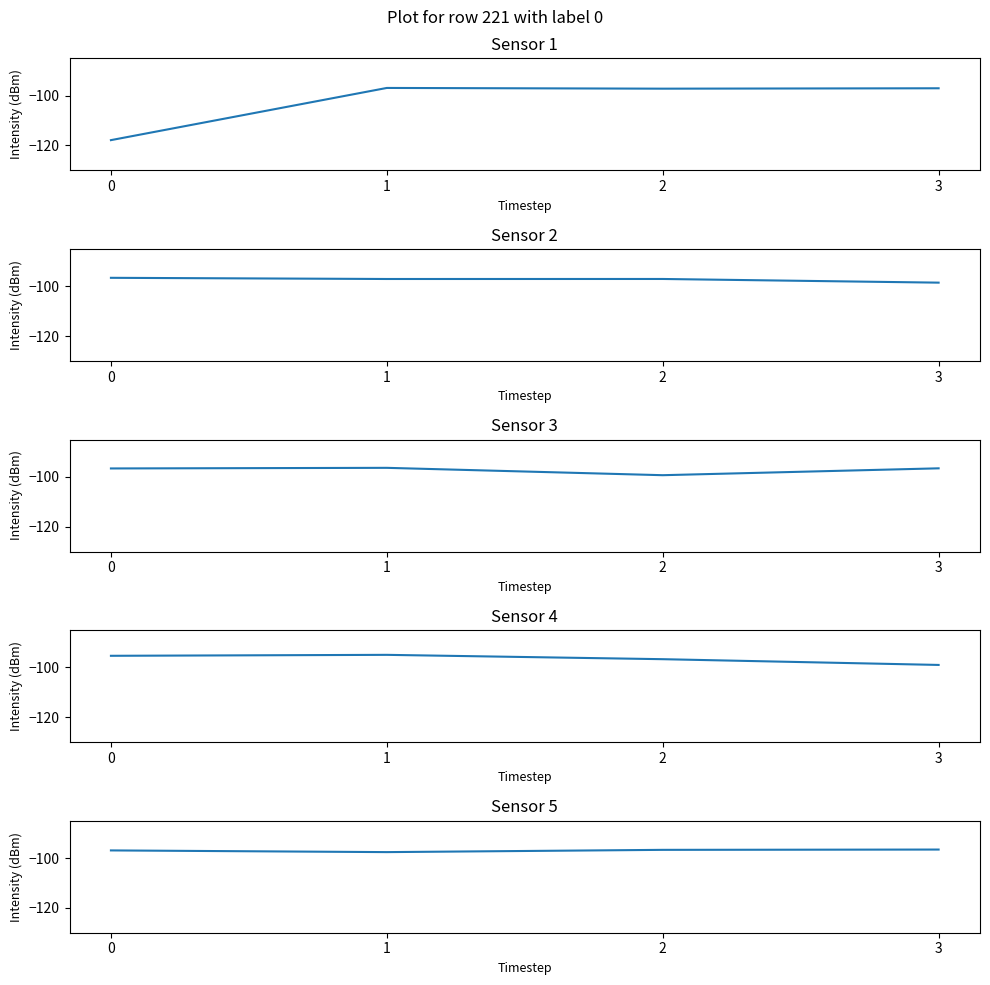

At which label does Sensor 1 reach its peak?

1